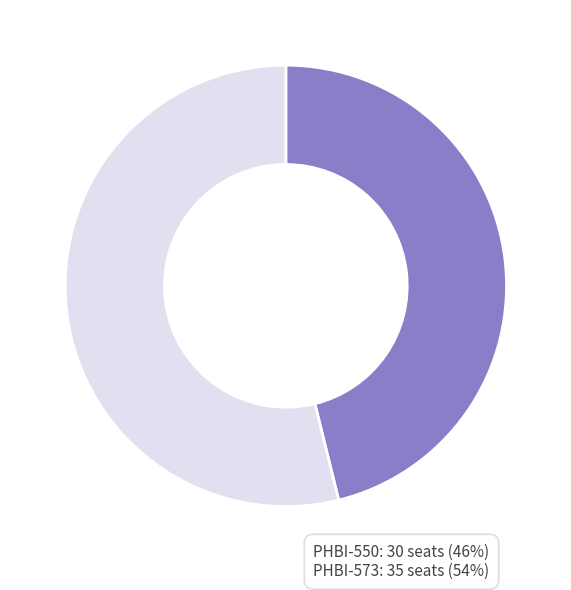

Is the sum of PHBI-573 and PHBI-550 greater than half?

Yes